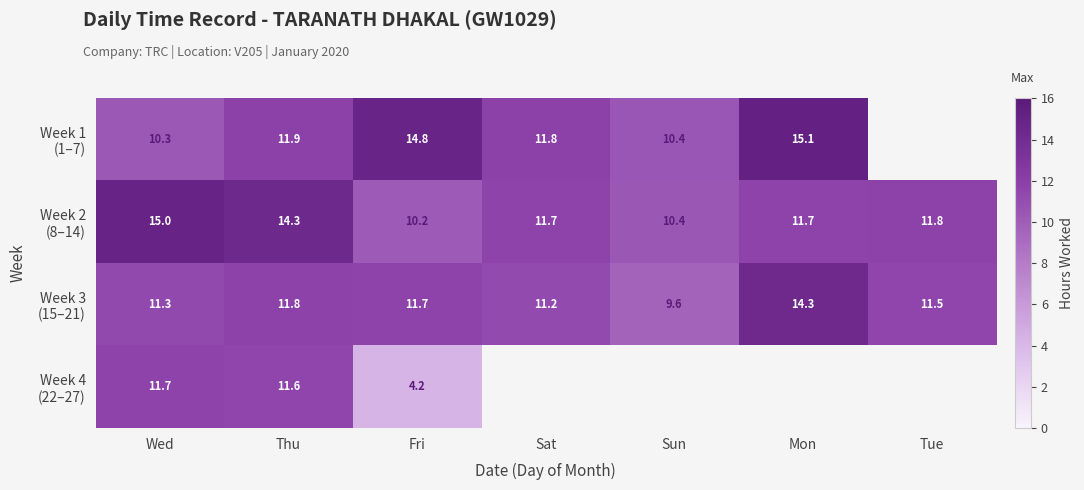

How many data points does each series have?

7